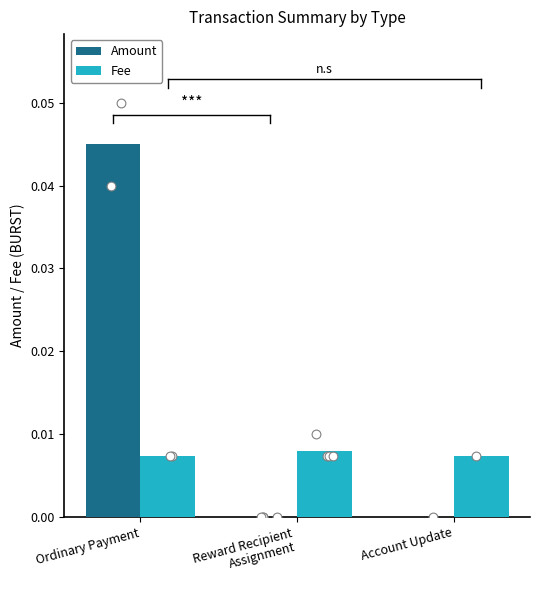

Is the value of Amount at Account Update greater than the value of Fee at Ordinary Payment?

No